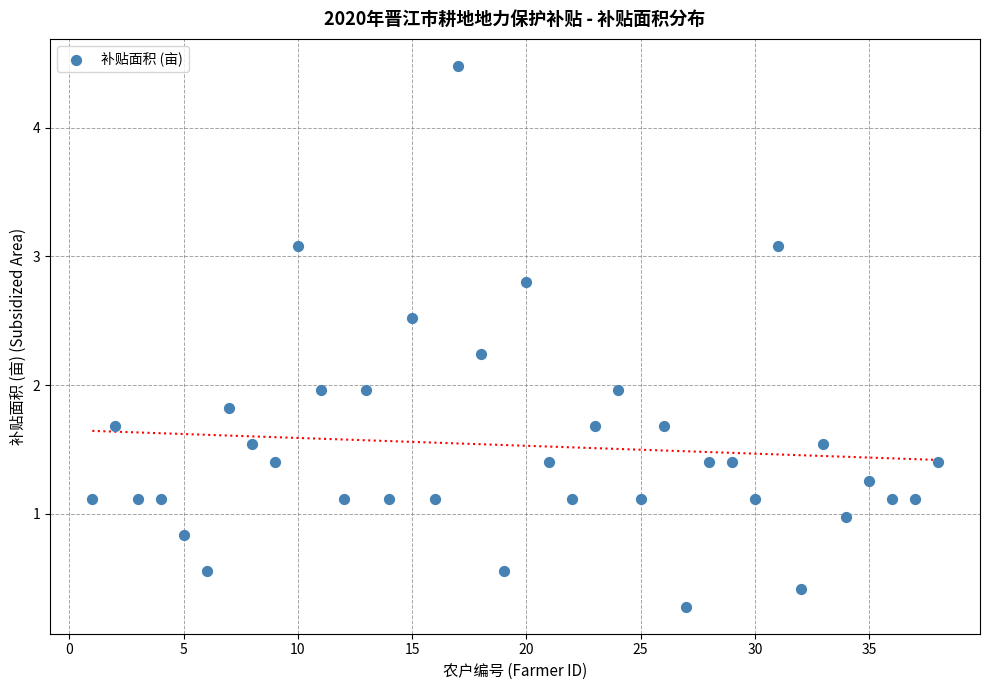

What is the range of Y values (max minus min)?

4.2